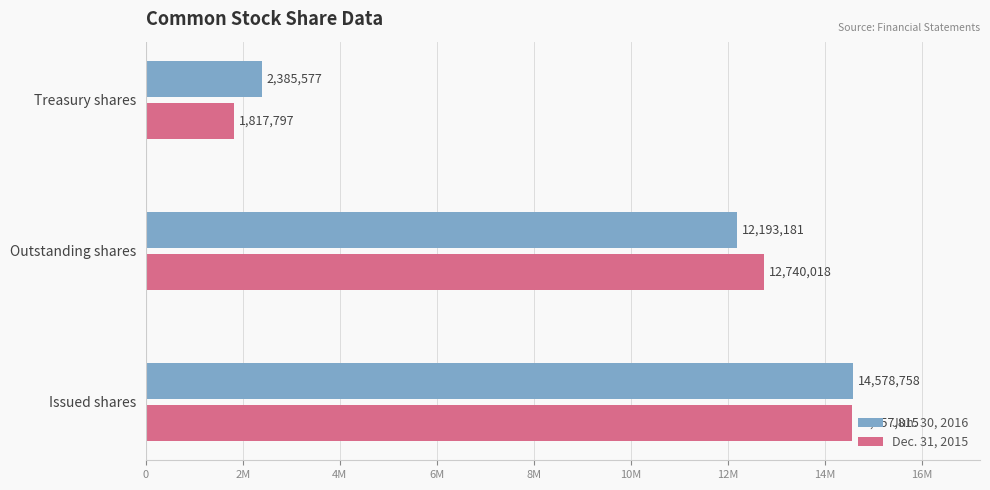

What are all the series names shown in the legend?

Jun. 30, 2016, Dec. 31, 2015